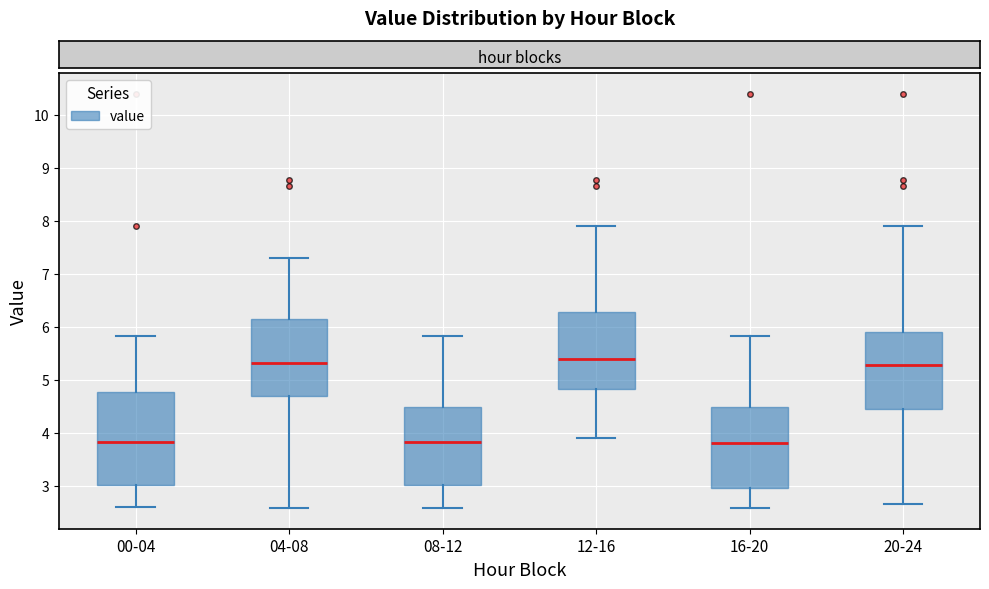

Comparing the boxes themselves (not the whiskers), which one is the tallest?

00-04